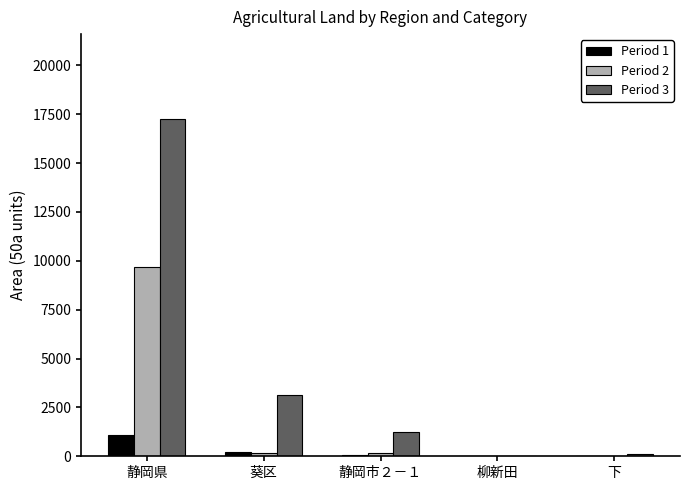

The value of Period 2 at 静岡県 is 17043.5. True or false?

False